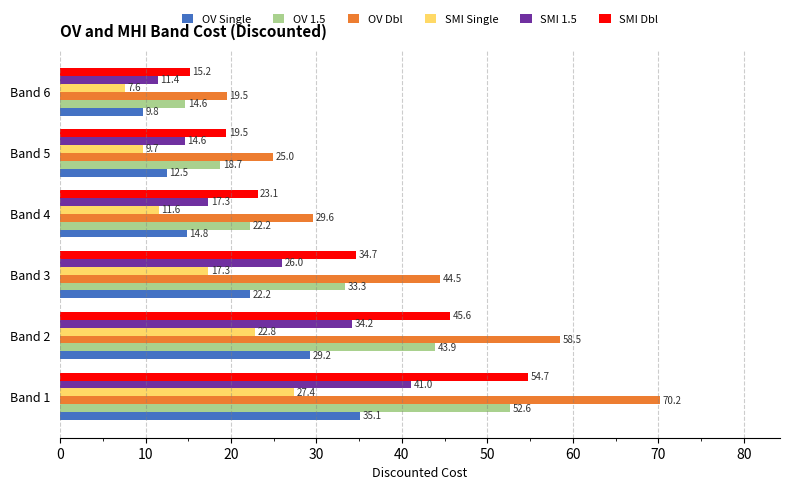

What is the total value across all series at Band 3?

178.0